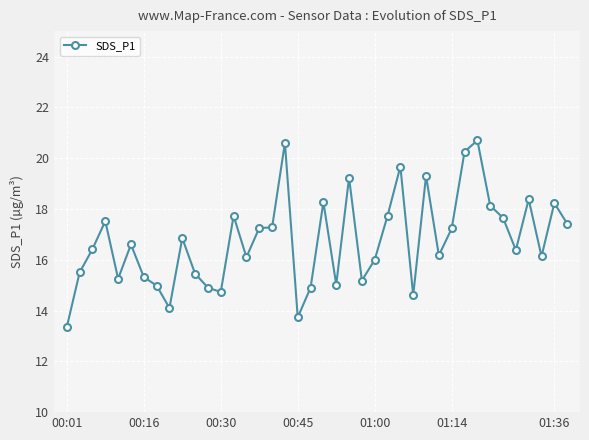

What is the maximum value shown in the chart?

20.7